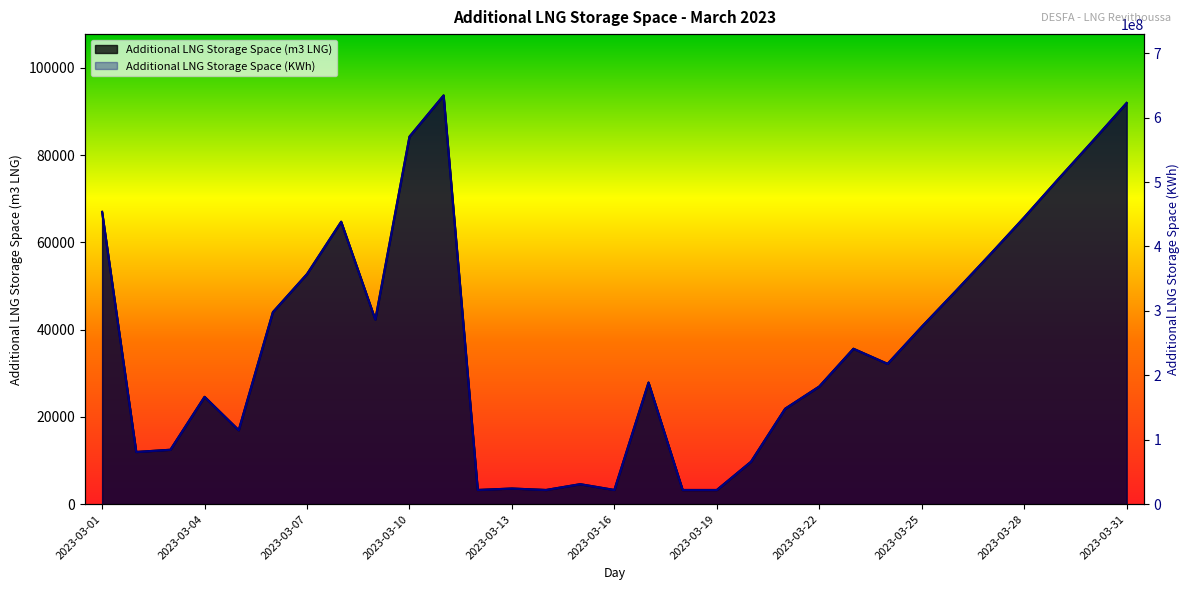

Reading right to left, transcribe all the data shown in this chart.

Additional LNG Storage Space (m3 LNG): 2023-03-31=91971	2023-03-30=83186	2023-03-29=74535	2023-03-28=65737	2023-03-27=57234	2023-03-26=48879	2023-03-25=40672	2023-03-24=32169	2023-03-23=35631	2023-03-22=26980	2023-03-21=21880	2023-03-20=9723	2023-03-19=3254	2023-03-18=3254	2023-03-17=27884	2023-03-16=3255	2023-03-15=4584	2023-03-14=3255	2023-03-13=3589	2023-03-12=3255	2023-03-11=93702	2023-03-10=84258	2023-03-09=42318	2023-03-08=64749	2023-03-07=52758	2023-03-06=44016	2023-03-05=16957	2023-03-04=24611	2023-03-03=12477	2023-03-02=11970	2023-03-01=67007
Additional LNG Storage Space (KWh): 2023-03-31=622647055	2023-03-30=563171115	2023-03-29=504607298	2023-03-28=445043416	2023-03-27=387479528	2023-03-26=330915569	2023-03-25=275351674	2023-03-24=217787853	2023-03-23=241223968	2023-03-22=182660016	2023-03-21=148129632	2023-03-20=65831278	2023-03-19=22033778	2023-03-18=22034658	2023-03-17=188776170	2023-03-16=22040074	2023-03-15=31040248	2023-03-14=22040210	2023-03-13=24301254	2023-03-12=22040684	2023-03-11=634369040	2023-03-10=570431535	2023-03-09=286494079	2023-03-08=438357433	2023-03-07=357173286	2023-03-06=297989269	2023-03-05=114805255	2023-03-04=166621074	2023-03-03=84473624	2023-03-02=81041843	2023-03-01=453643755